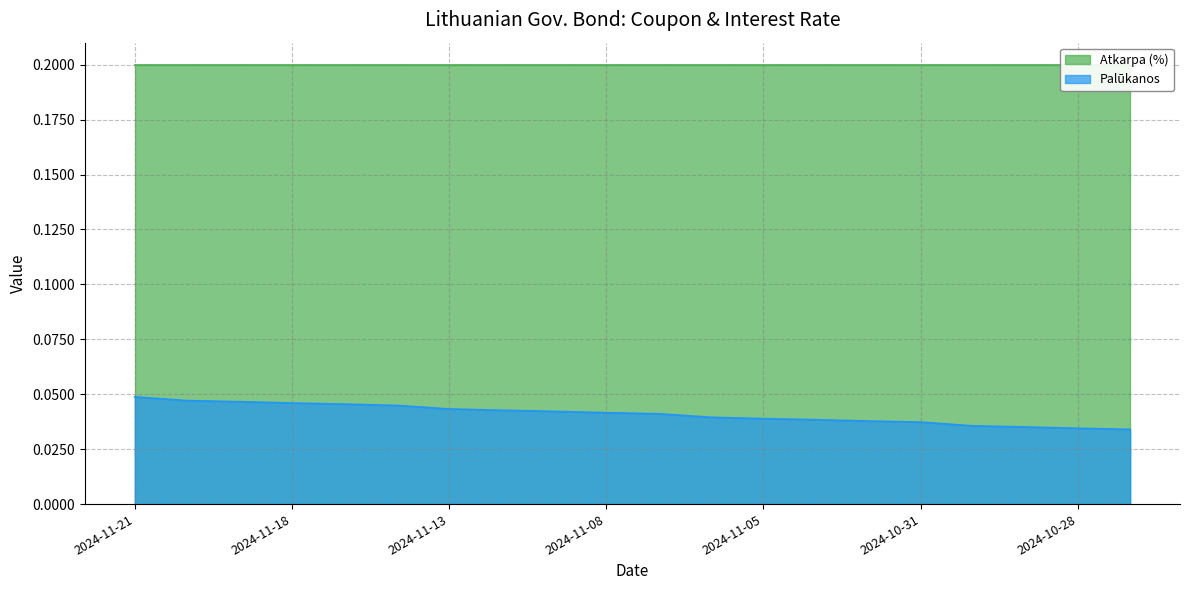

Which label corresponds to the smallest value in the chart?

2024-10-25